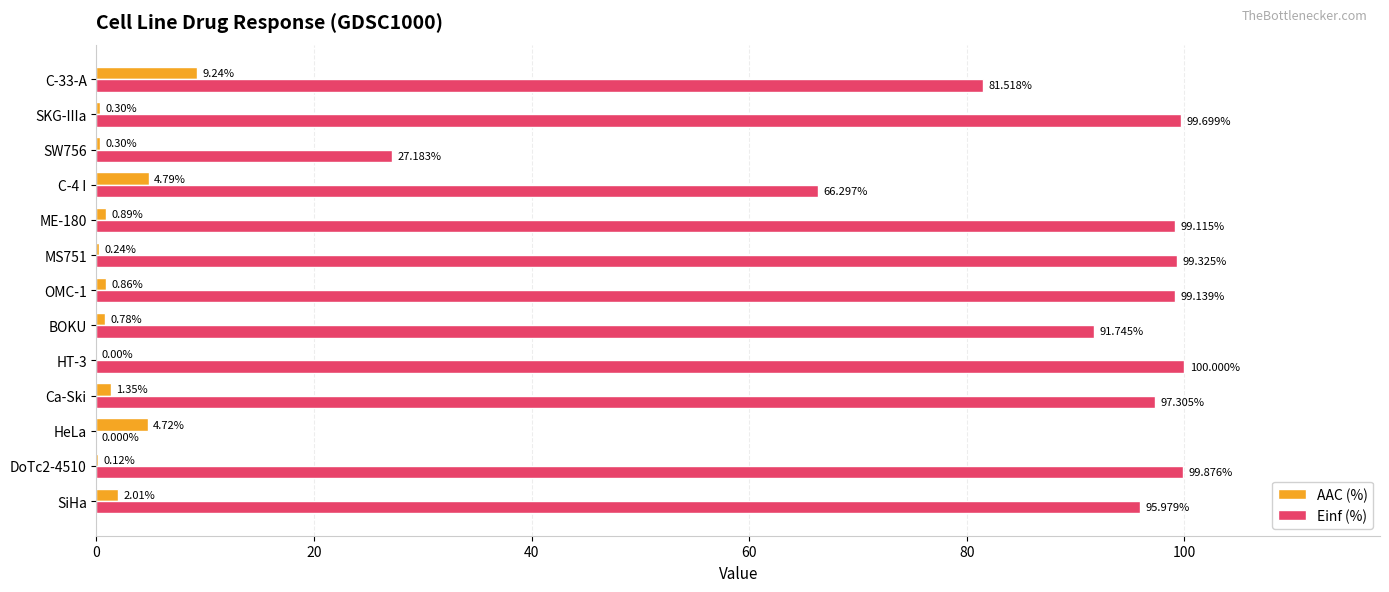

Between SW756 and SKG-IIIa, which series saw the biggest shift?

Einf (%)